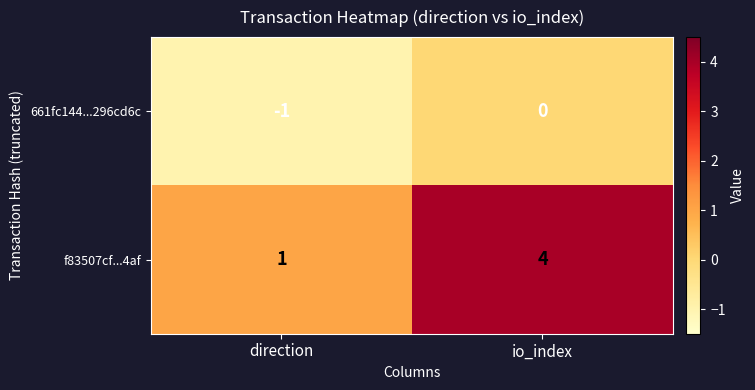

Rank the series by their maximum value, from lowest to highest.

661fc144...296cd6c, f83507cf...4af